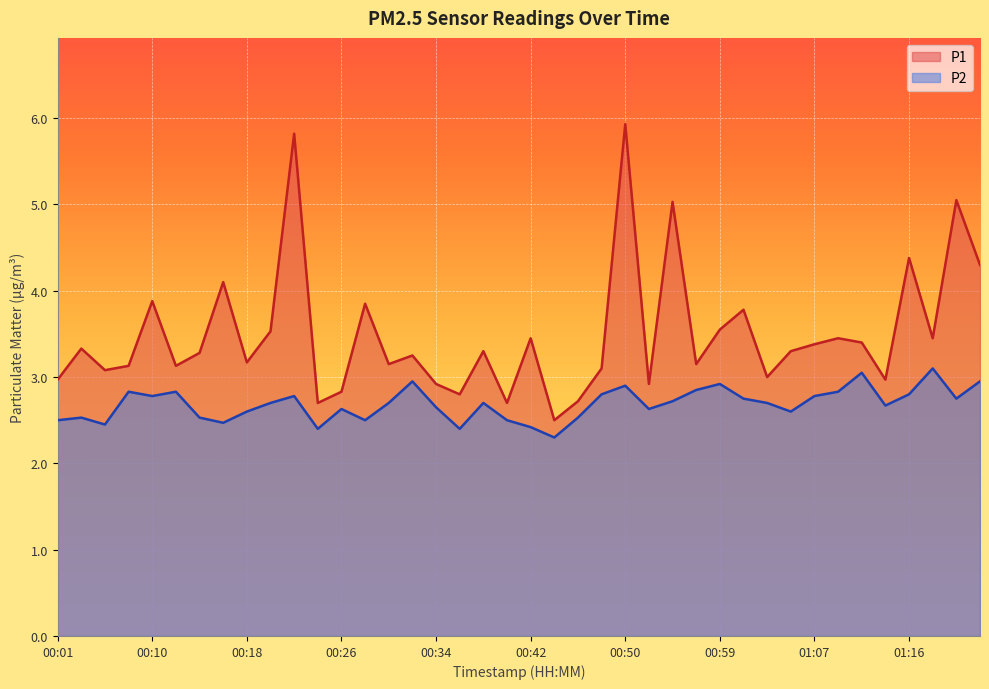

What is the difference between the second highest and second lowest values in the P2 series?

0.6